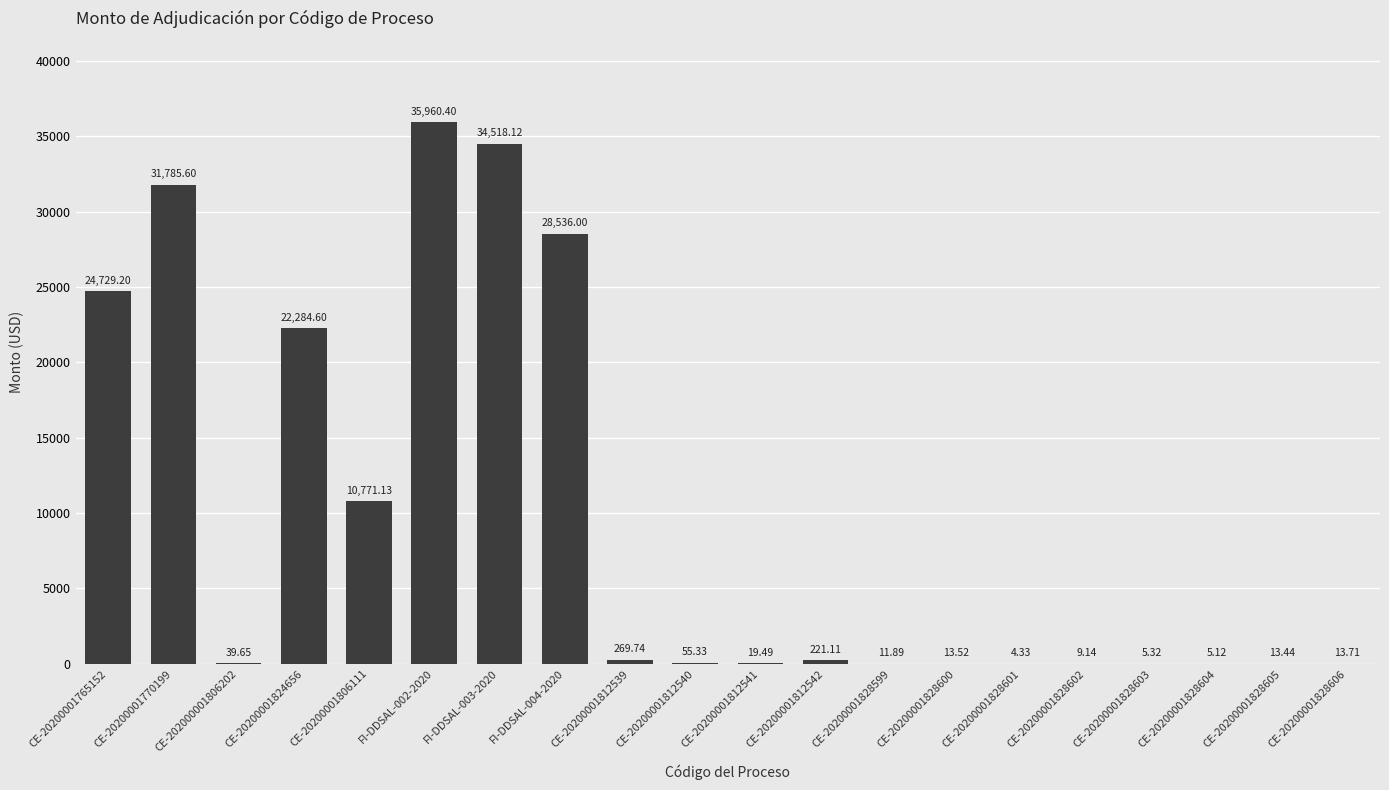

Are the bars grouped side by side (vs. stacked)?

No